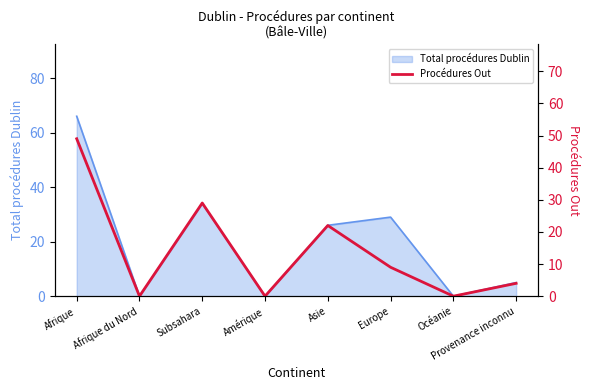

The value of Total procédures Dublin at Océanie is 0. True or false?

True